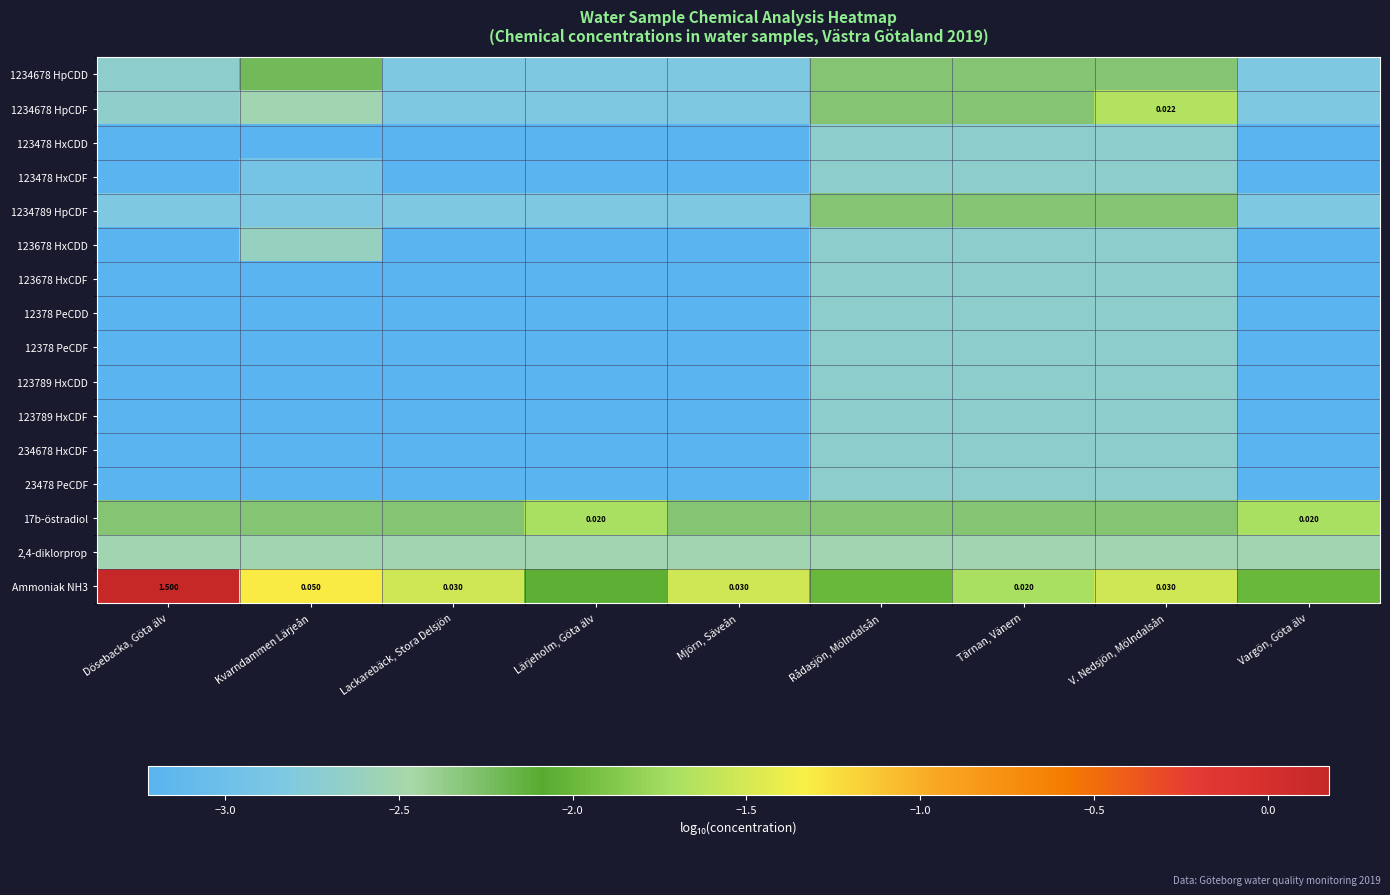

What is the total value across all series at Lärjeholm, Göta älv?

-47.0